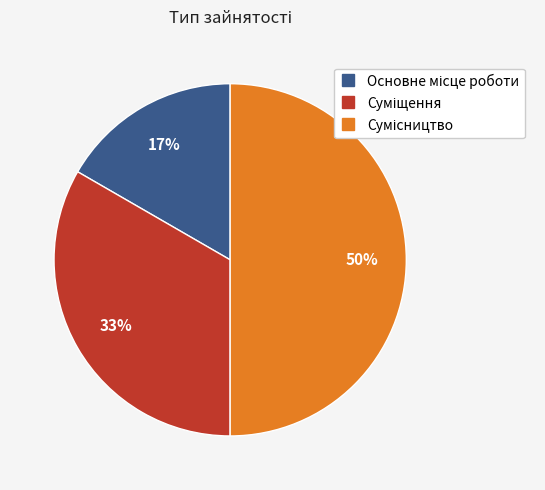

To the nearest percent, what is the difference between the largest and smallest slice percentages?

33%